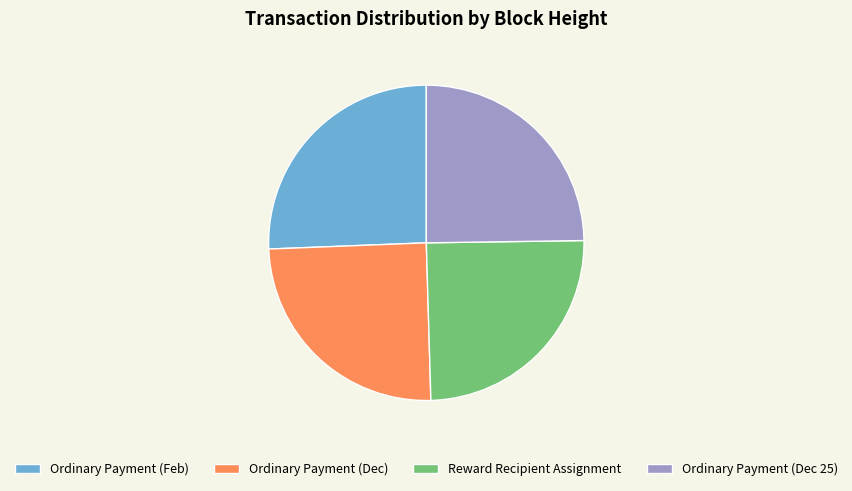

Which category has the biggest portion of the pie?

Ordinary Payment (Feb)